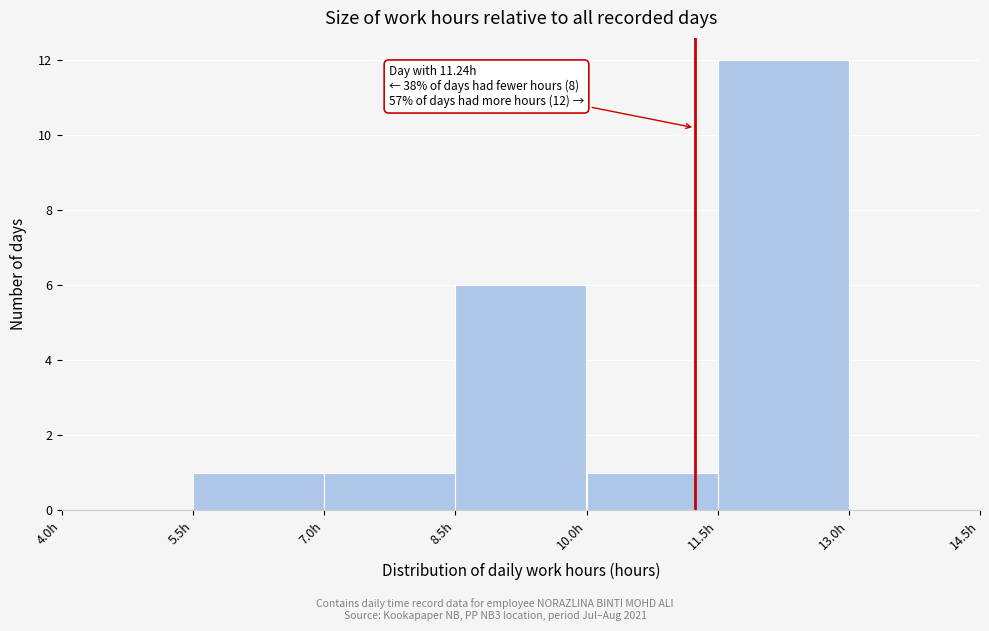

Which range on the x-axis has the tallest bar?

11.5 to 13.0